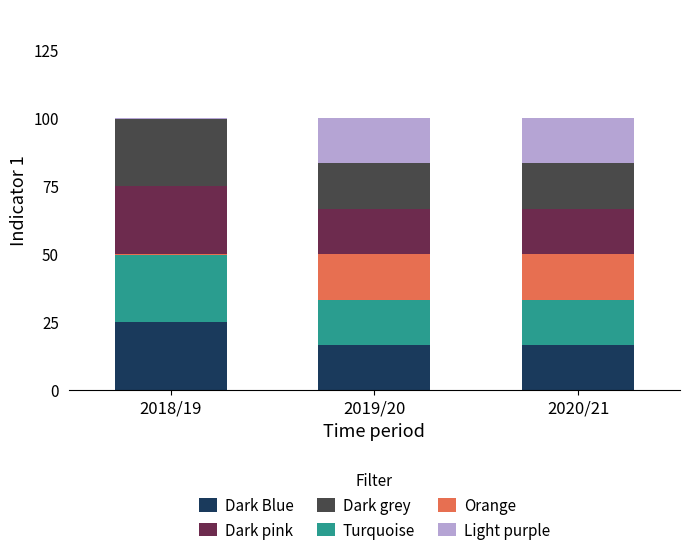

What is the highest value of the Dark Blue series?

25.0